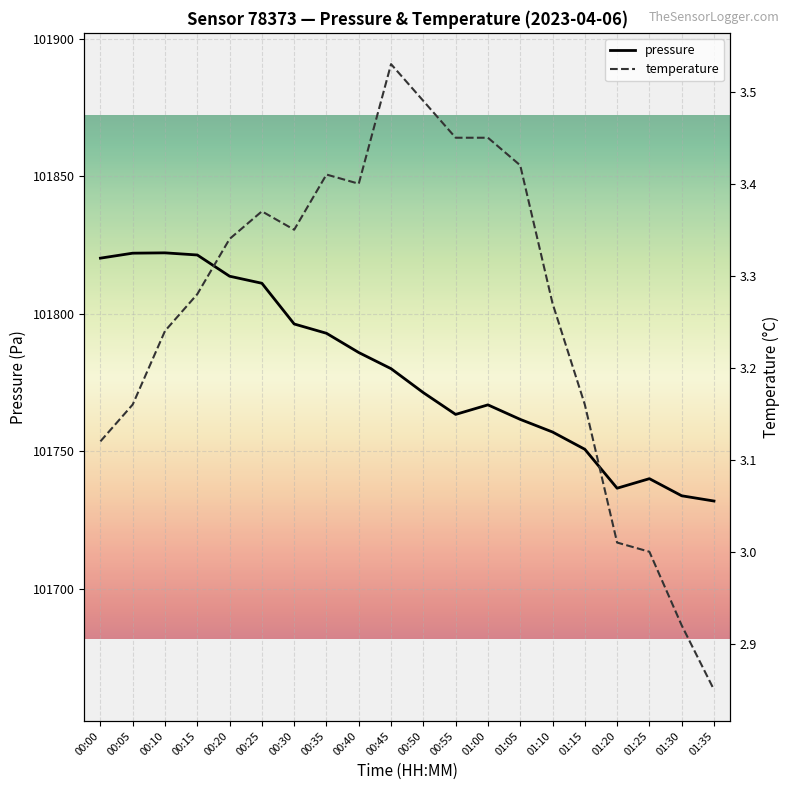

What is the average value of the pressure series?

101778.9